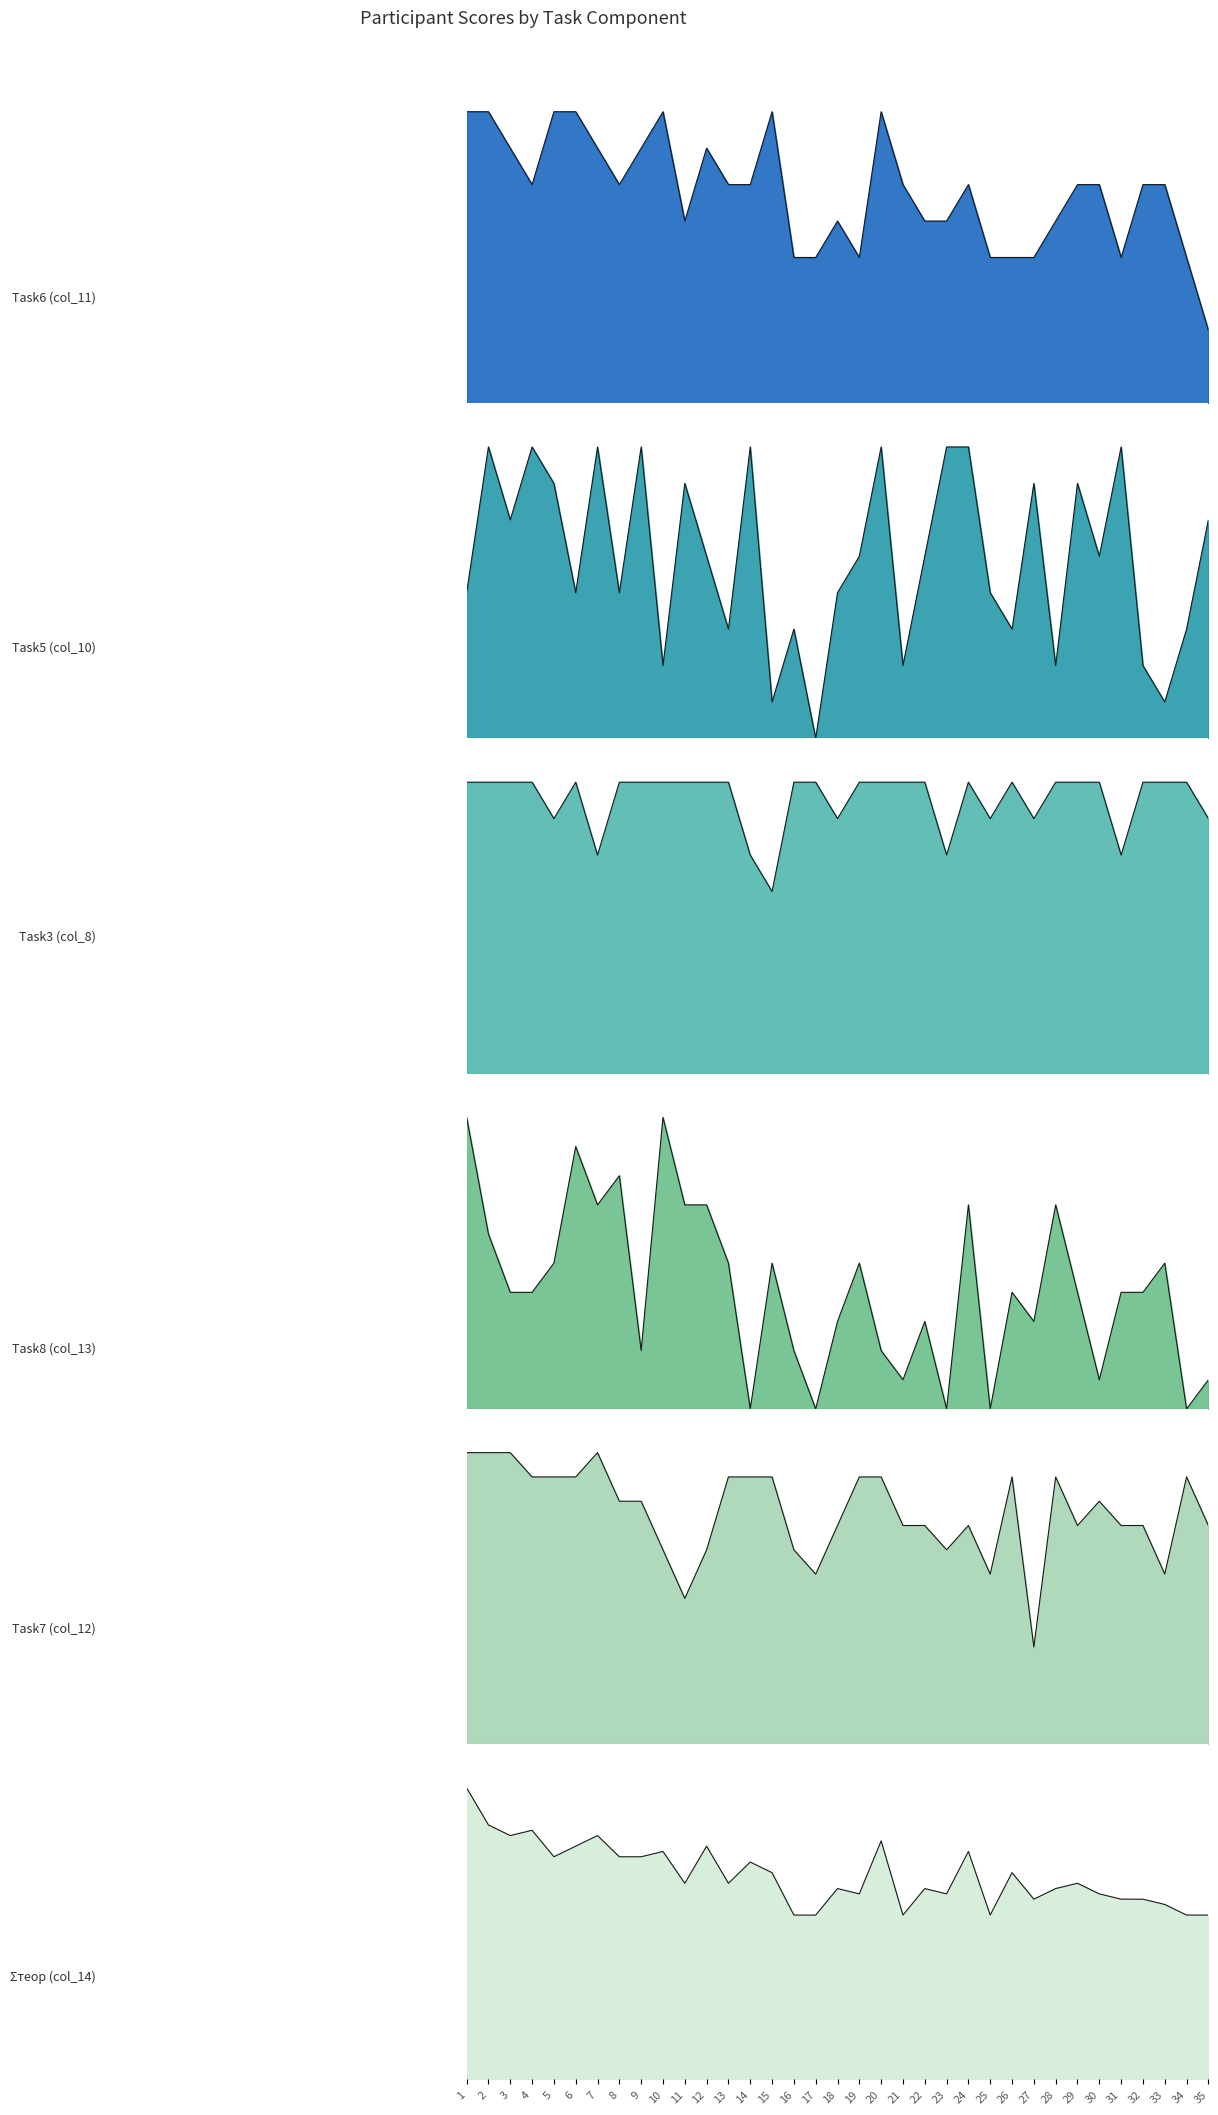

At which category is the sum across all series the highest?

1